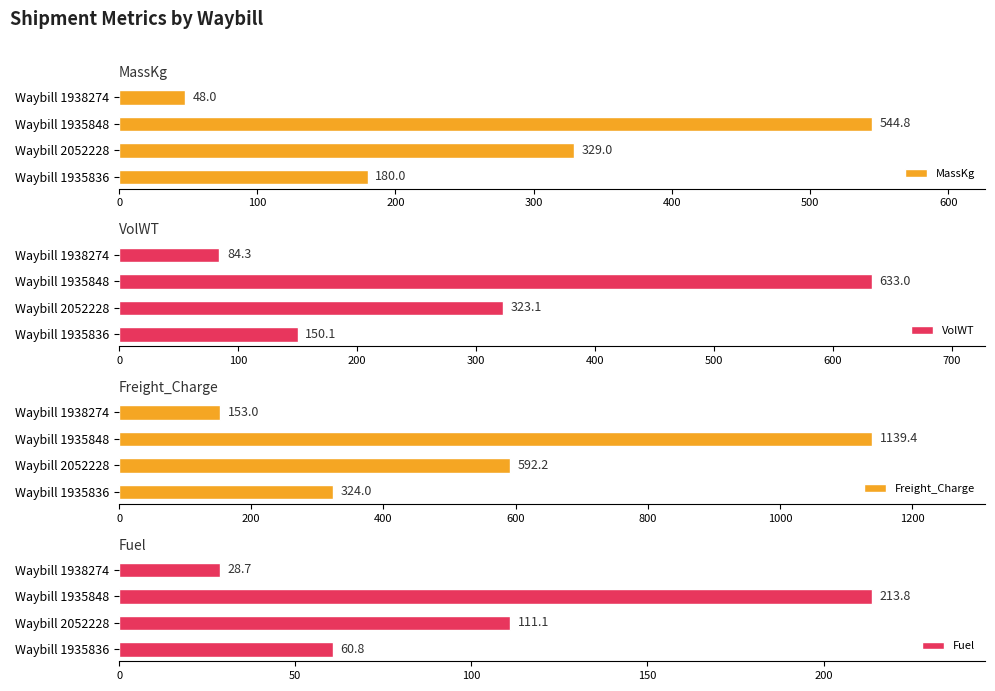

What is the value of the MassKg bar at the 2nd from the left?

329.0